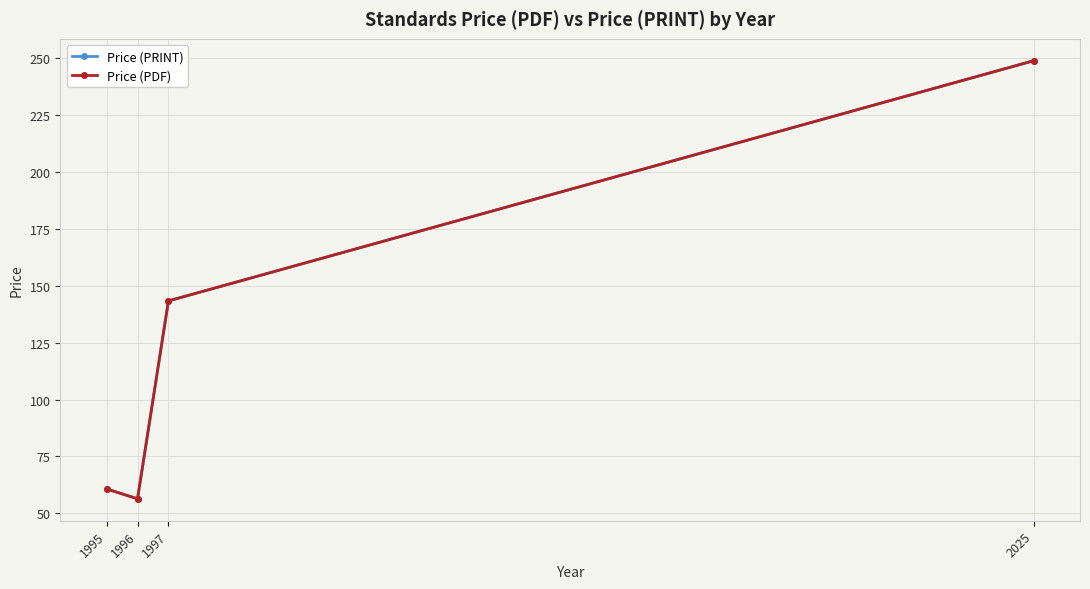

What is the value of the Price (PRINT) point at the 2nd from the left?

56.3